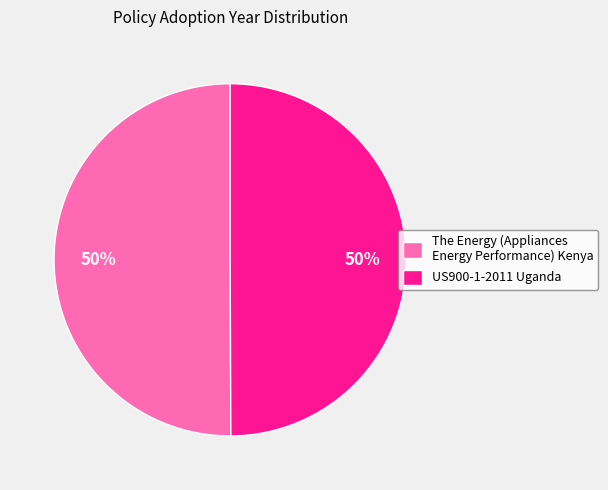

To the nearest percent, what portion does The Energy (Appliances Energy Performance) Kenya represent?

50%